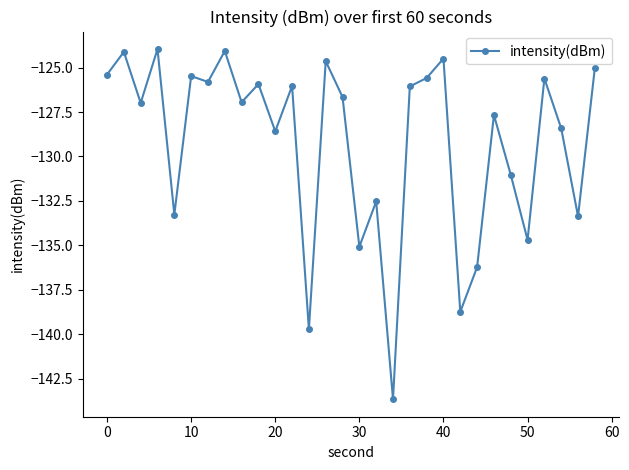

True or false: there are more than 1 points higher than both neighbors.

True